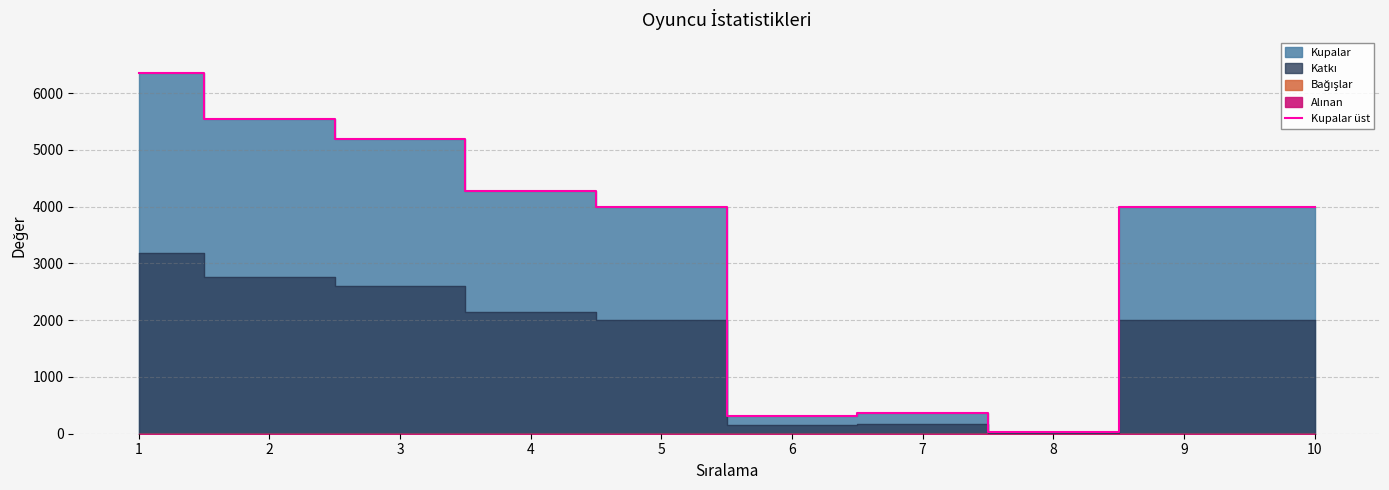

What is the change in value from 1 to 3?

-1165